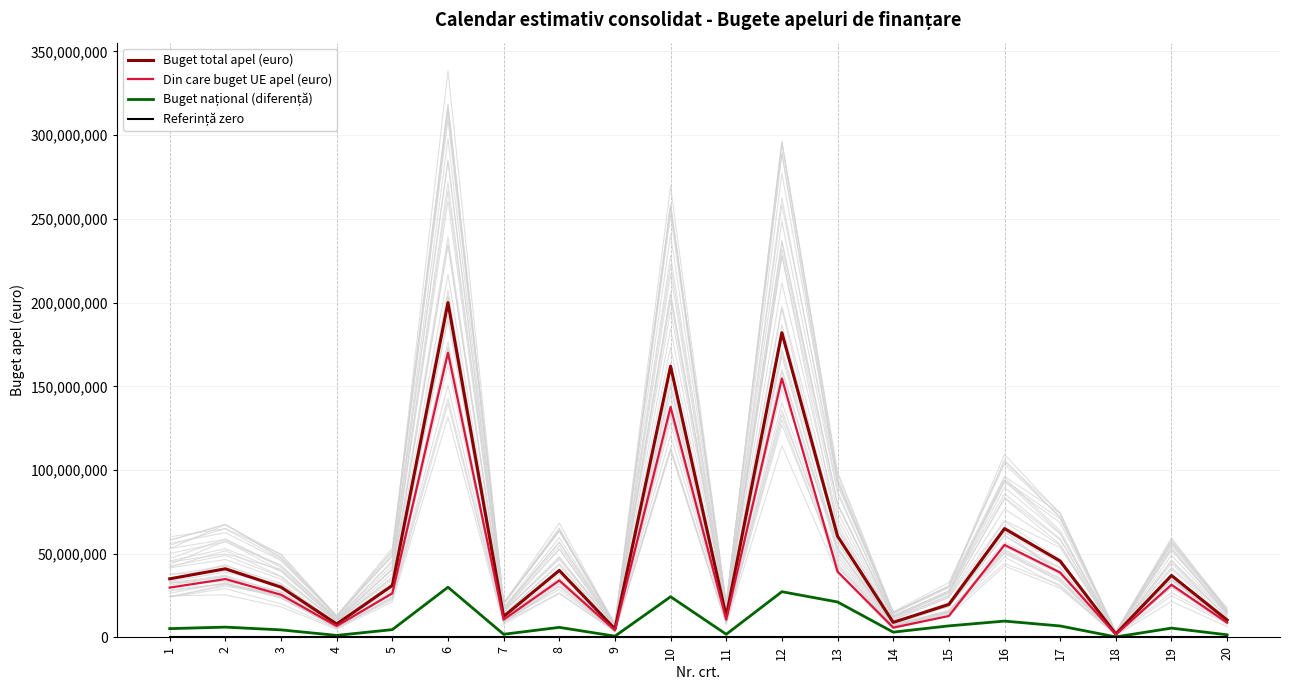

Is it true that Buget național (diferență) equals 1555555 at 20?

True